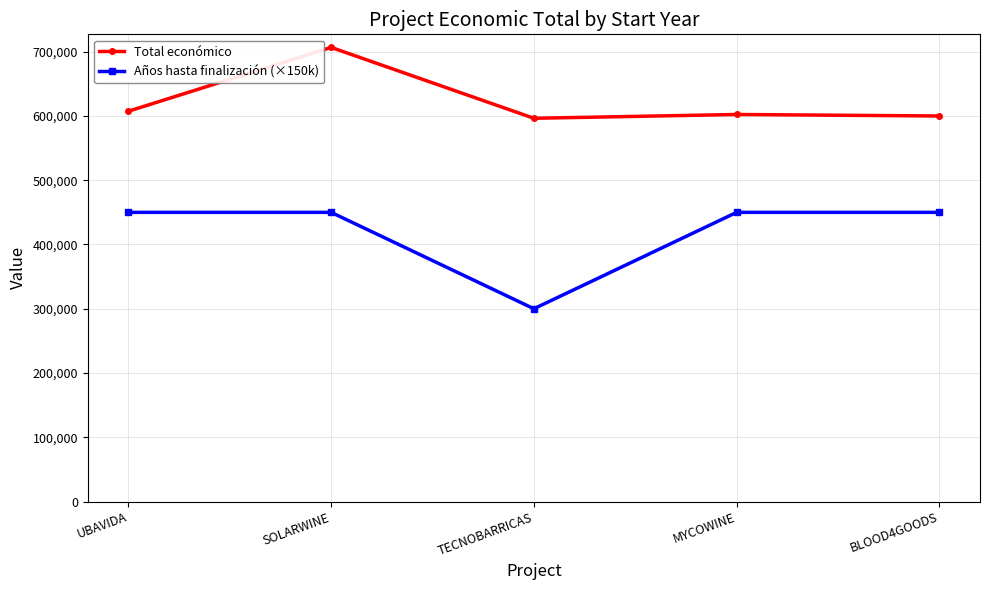

How many data points in Años hasta finalización (×150k) are less than 450000?

1